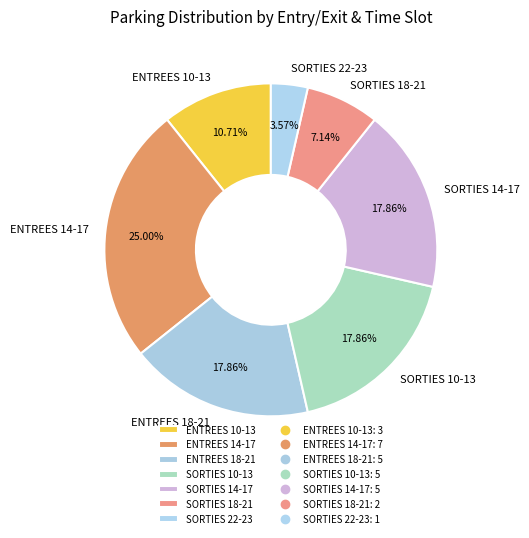

Which category has the biggest portion of the pie?

ENTREES 14-17